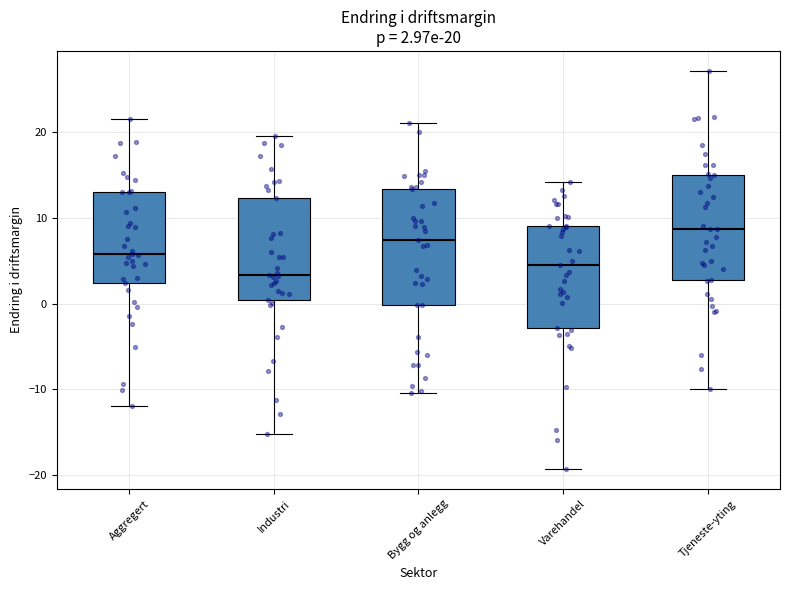

Which box is the tallest, from its lower edge to its upper edge?

Bygg og anlegg